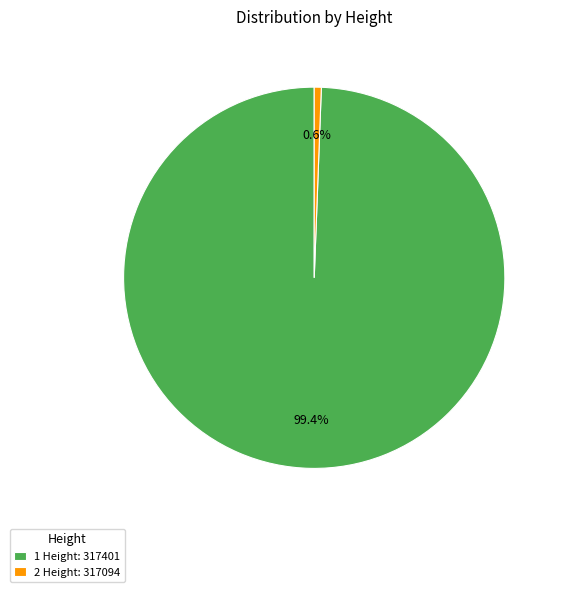

How many segments does this pie chart have?

2